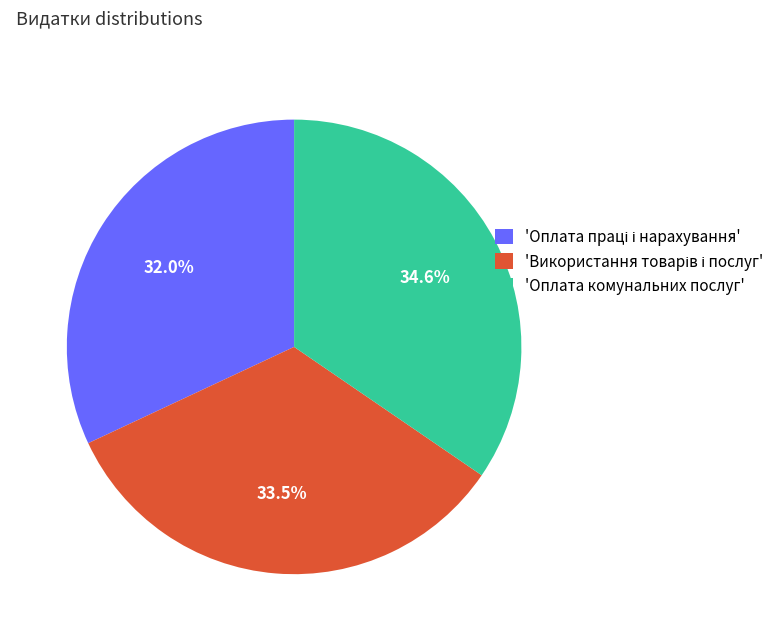

Is there a majority slice in this chart?

No